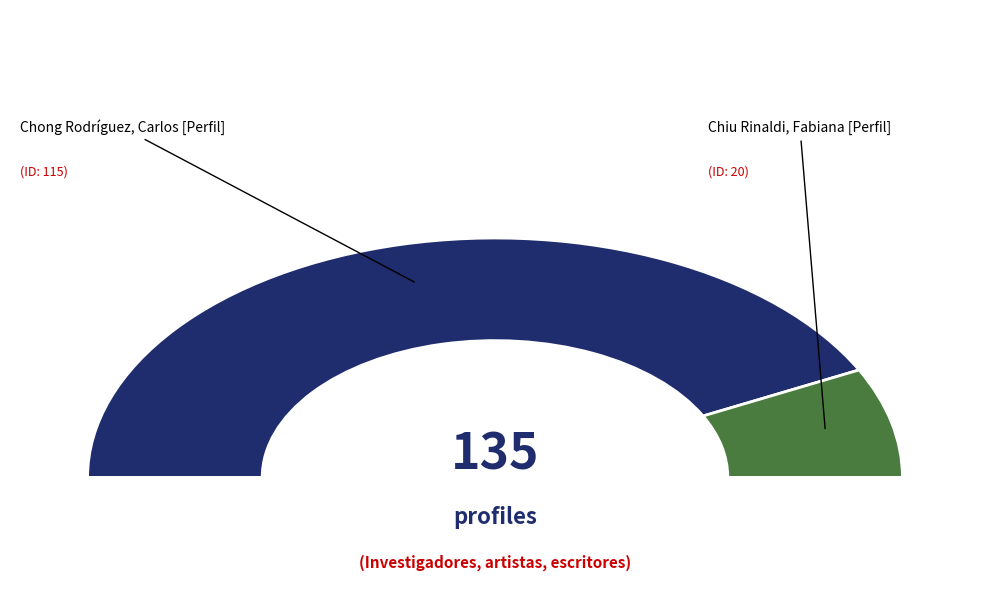

What is the change in value from Chong Rodríguez, Carlos [Perfil] to Chiu Rinaldi, Fabiana [Perfil]?

-95